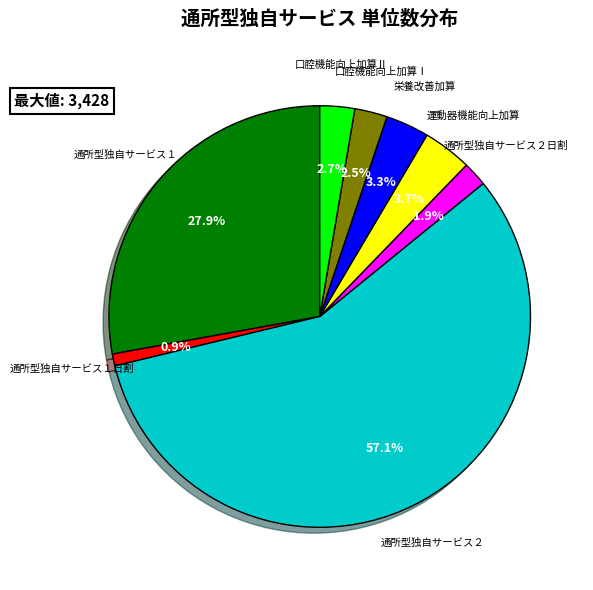

To the nearest percent, what portion does 栄養改善加算 represent?

3%